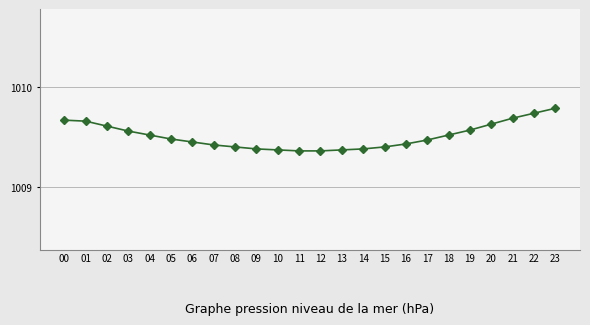

Count the values in the range 1009 to 1010.

24